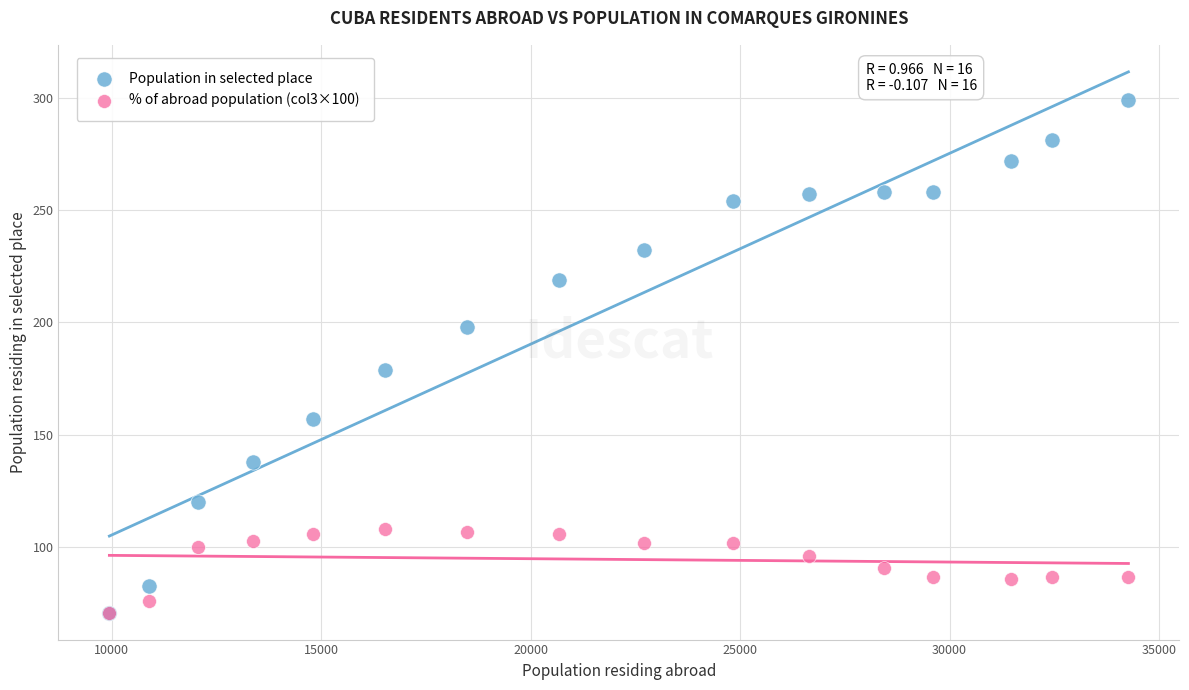

In the Population in selected place series, what Y value is closest to 185?

179